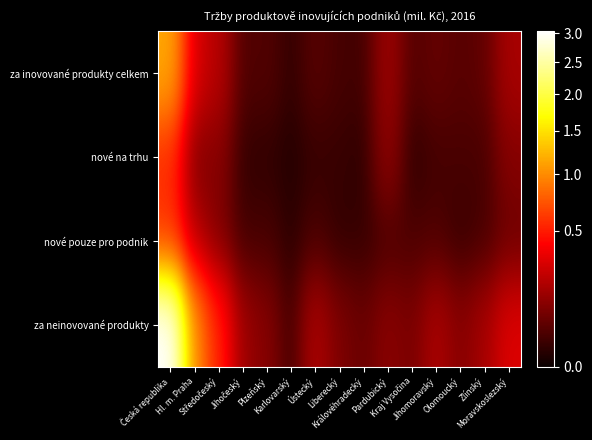

At which category does the chart reach its minimum across all series?

Karlovarský